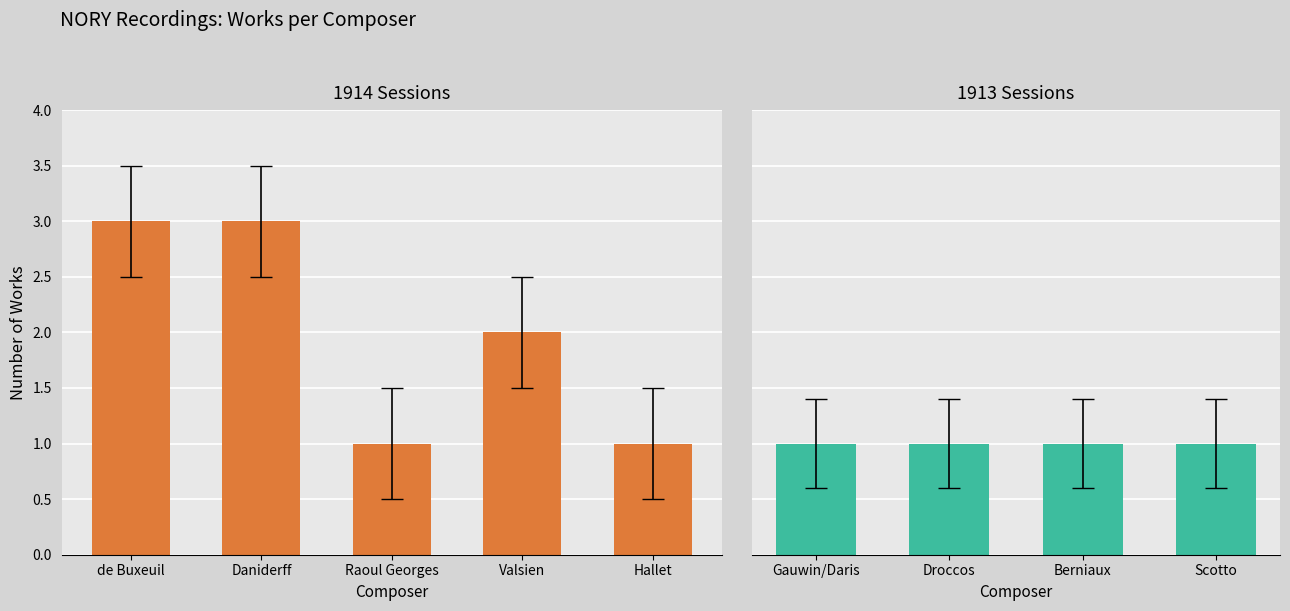

List the labels in order of value, largest first.

de Buxeuil, Daniderff, Valsien, Raoul Georges, Hallet, Gauwin/Daris, Droccos, Berniaux, Scotto